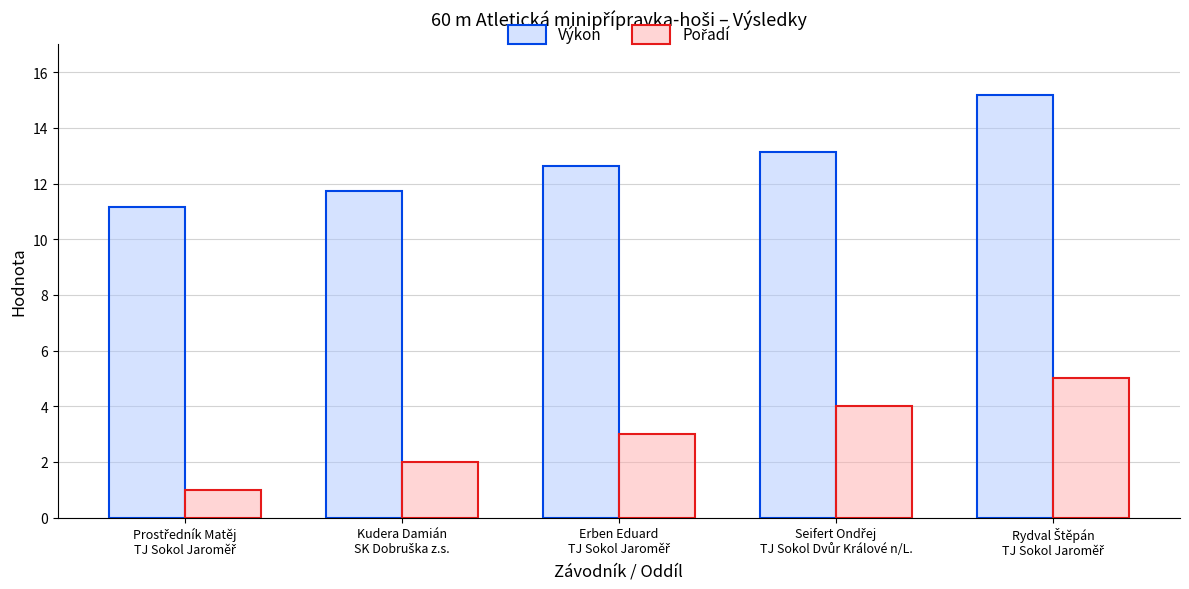

What is the minimum value shown in the chart?

1.0